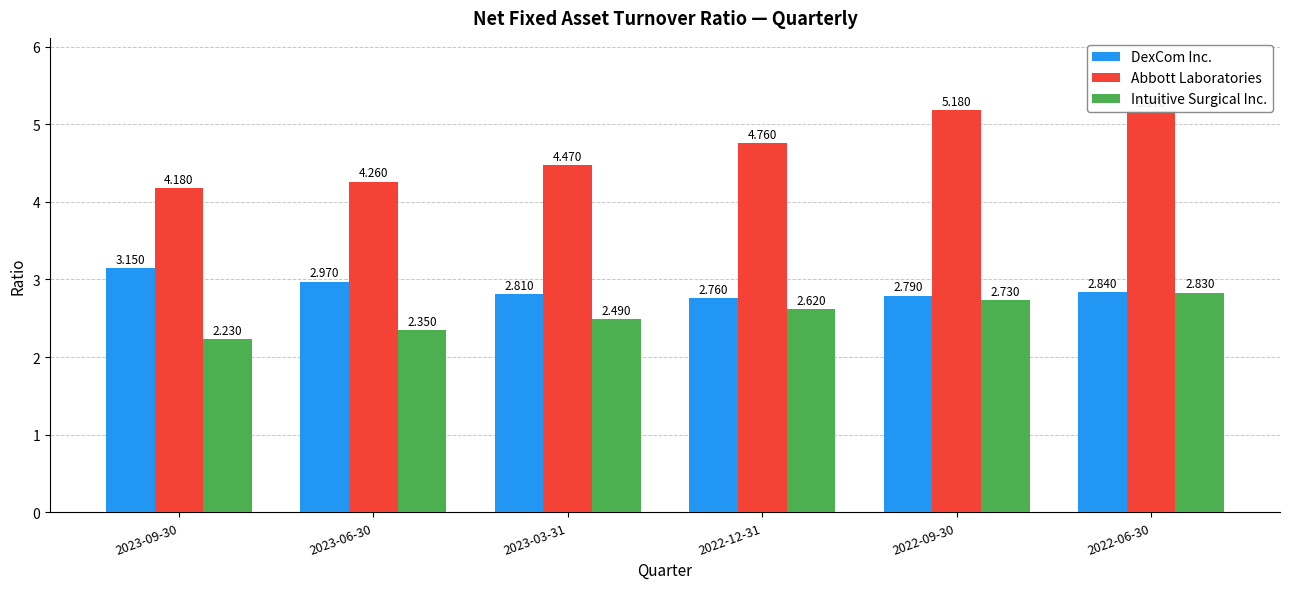

Are the bars grouped side by side (vs. stacked)?

Yes